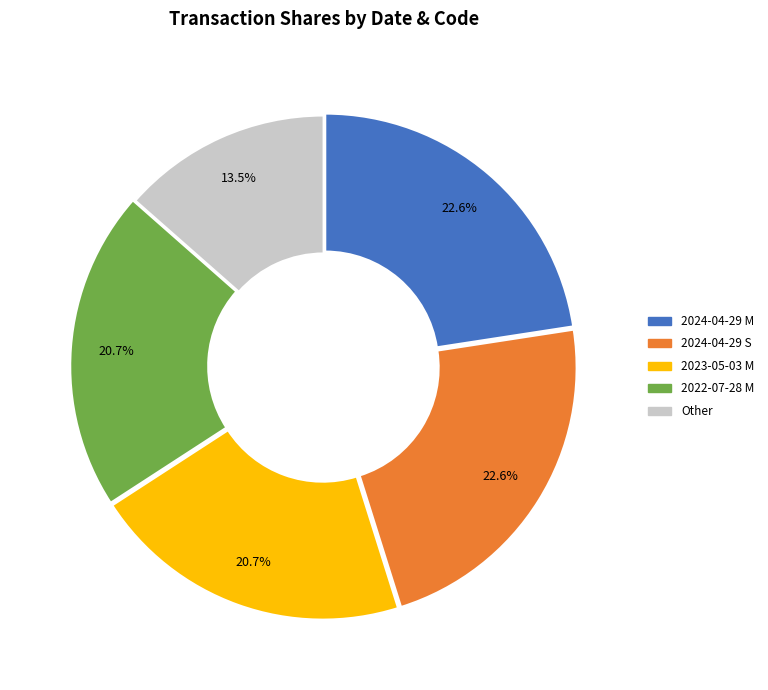

How many slices are in this pie chart?

5